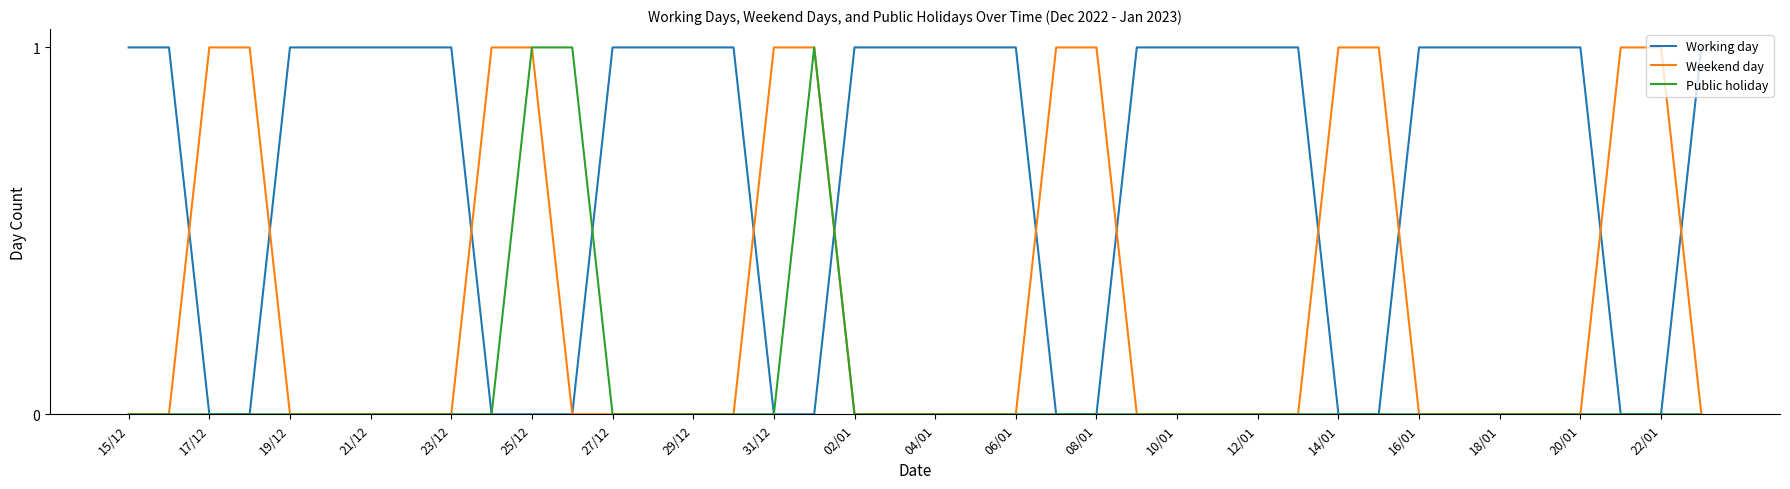

Which series has the largest total across all categories?

Working day